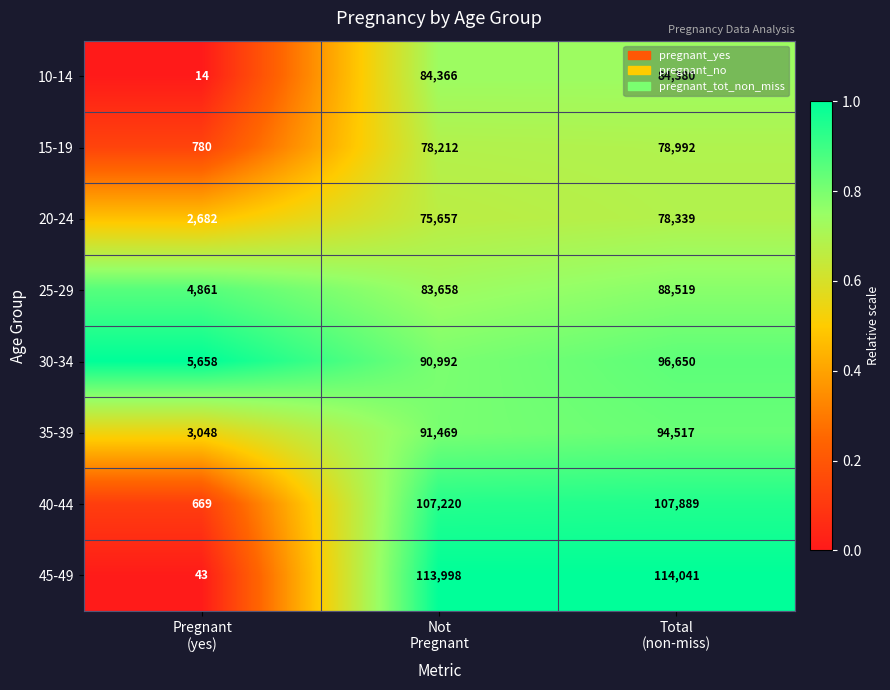

What is the greatest value displayed?

114041